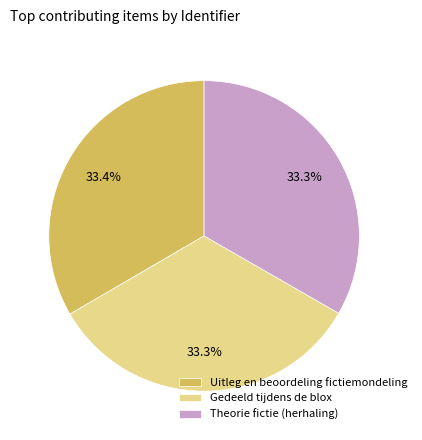

How many segments does this pie chart have?

3